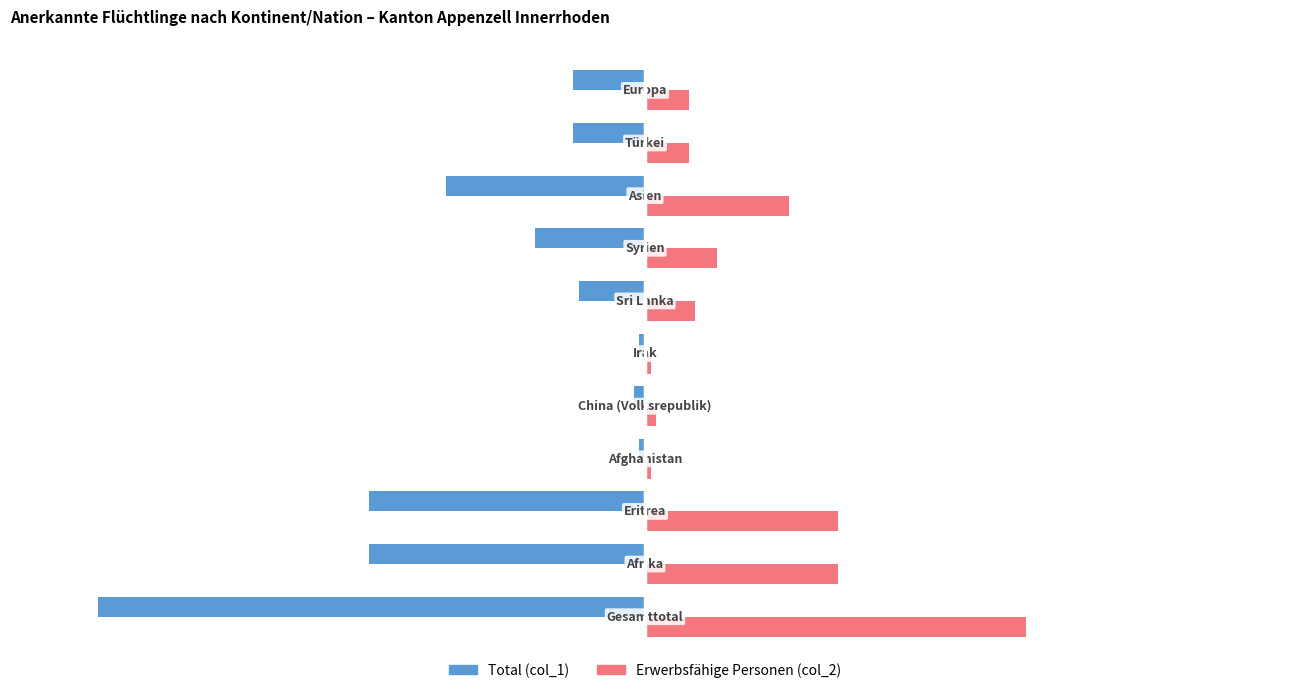

What is the smallest value displayed?

-99